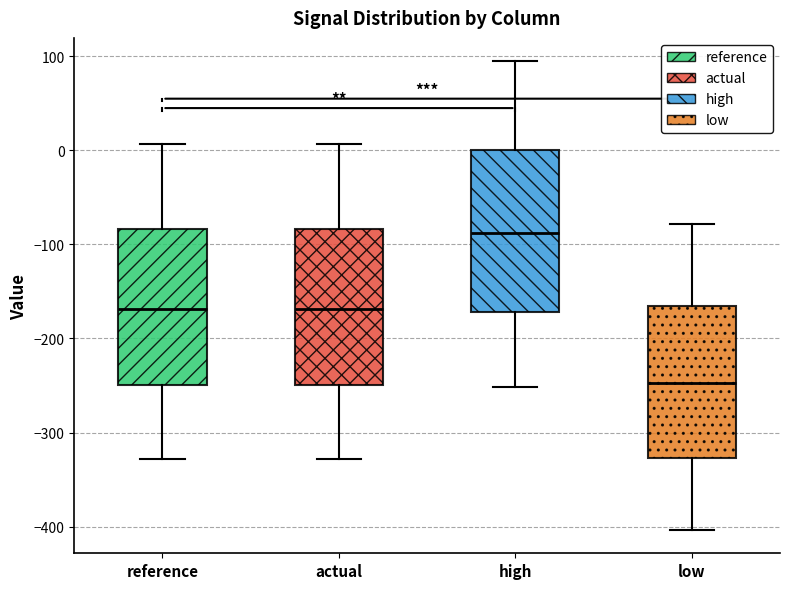

Which box's median line is the lowest?

low